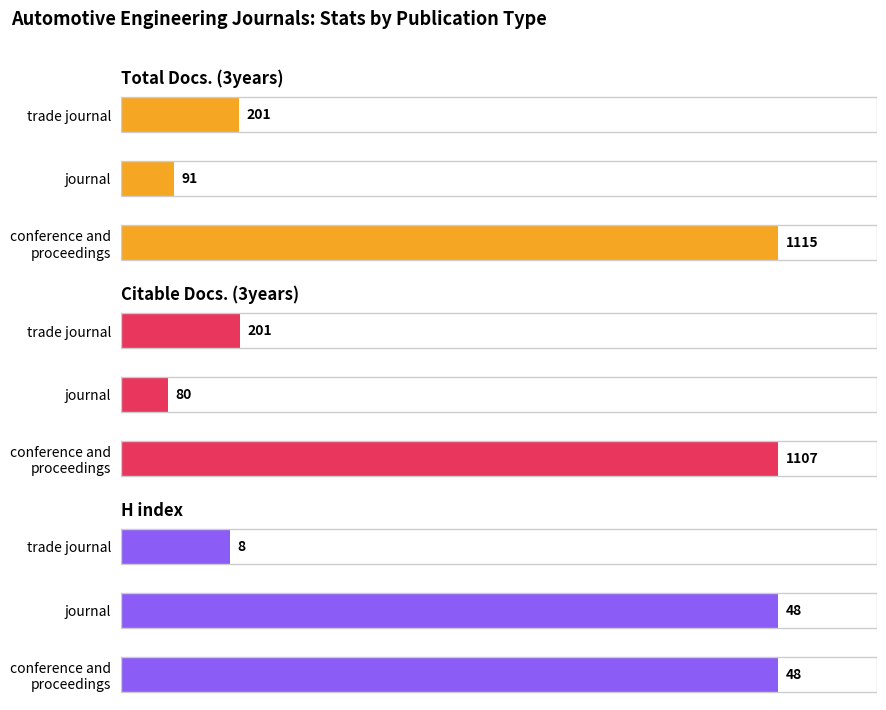

What is the lowest value of the H index series?

8